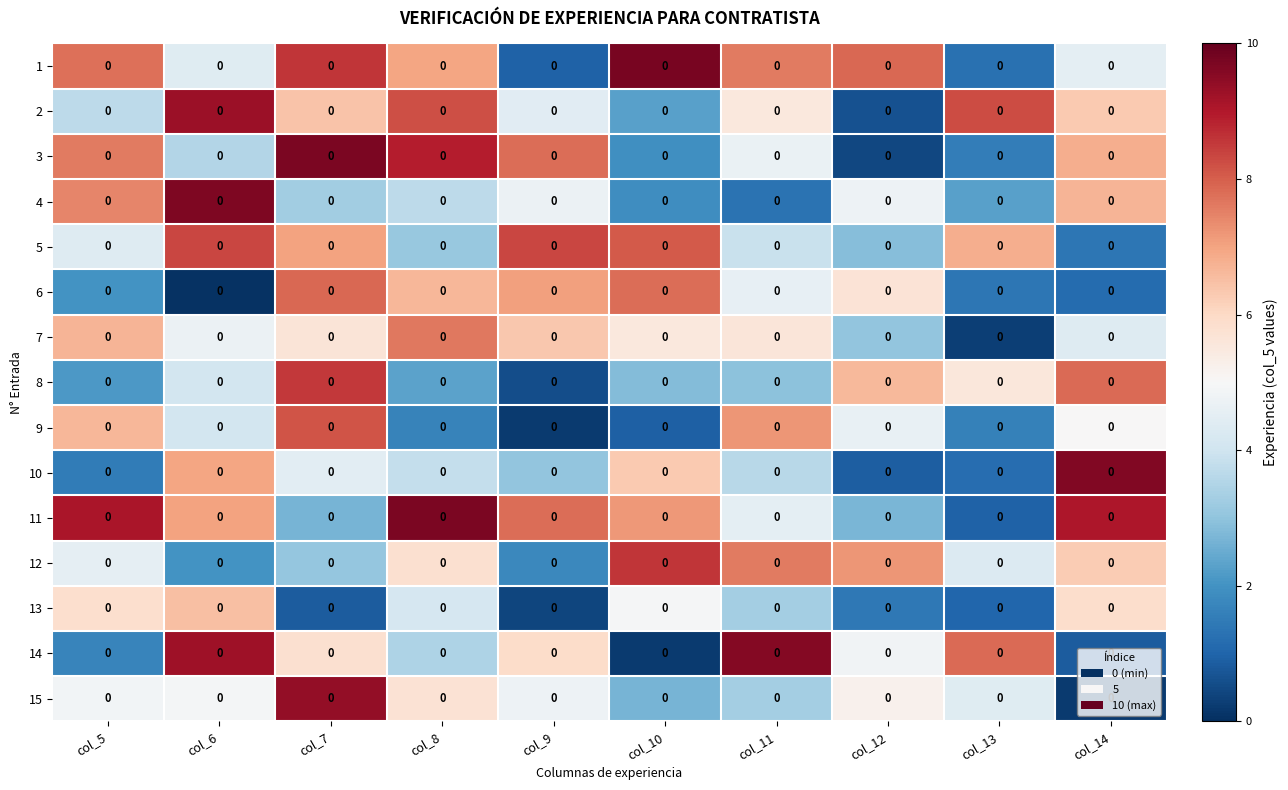

What is the minimum value shown in the chart?

0.1